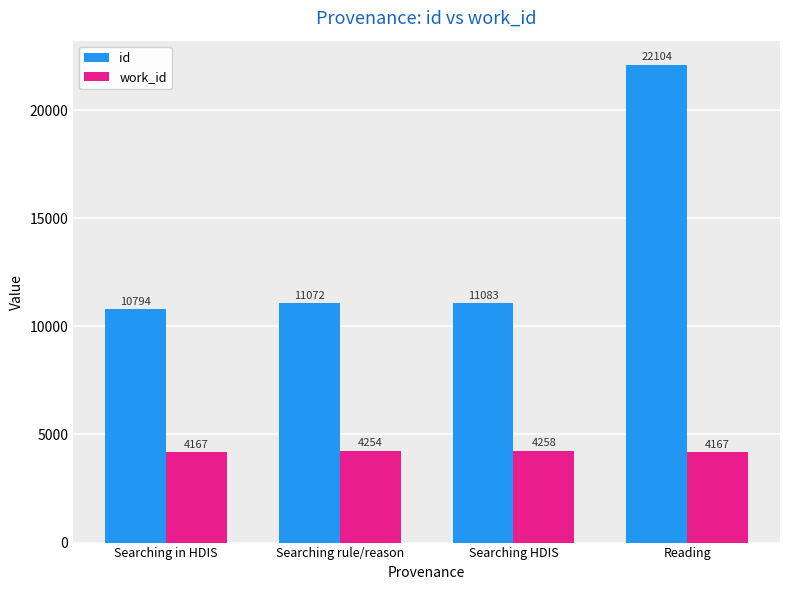

Read the id value at Searching HDIS, to the nearest 100.

11100